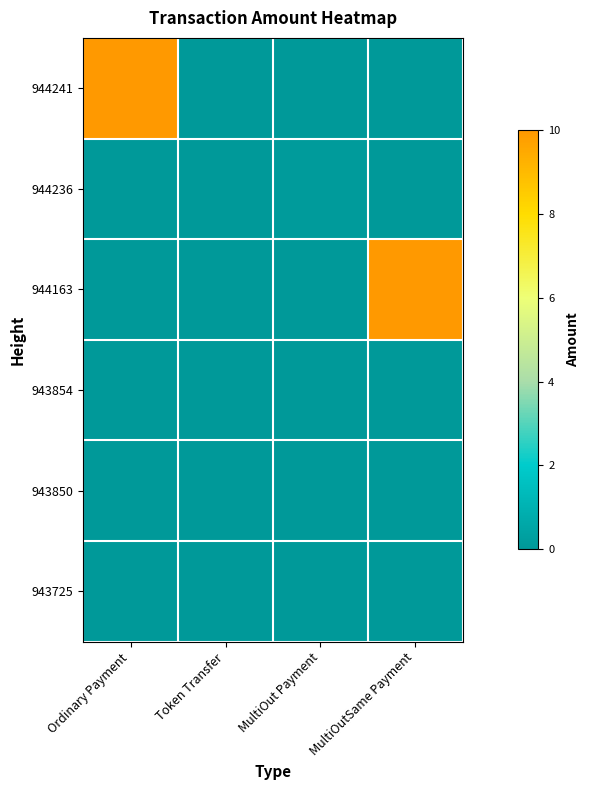

What is the total value across all series at MultiOutSame Payment?

10.0